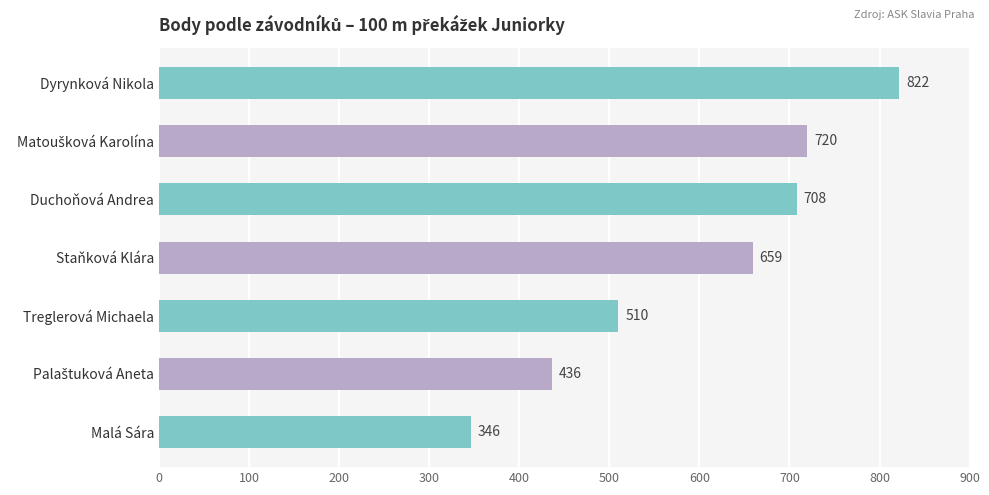

True or false: the data shows 510 at Treglerová Michaela.

True